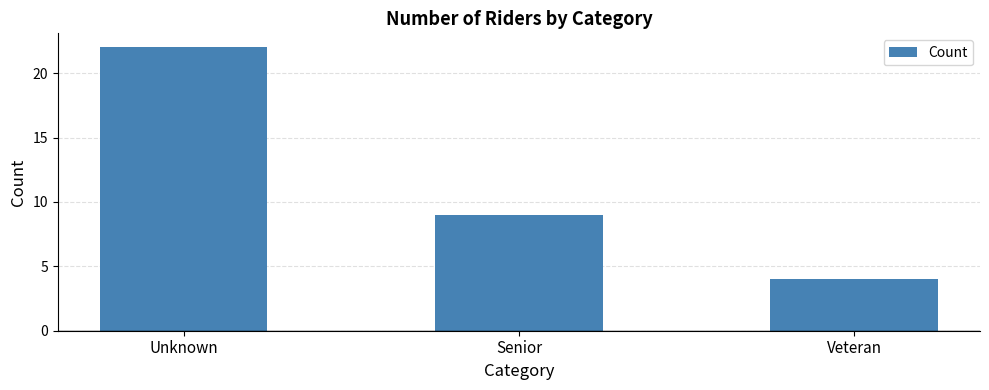

What position from the left is Senior?

2